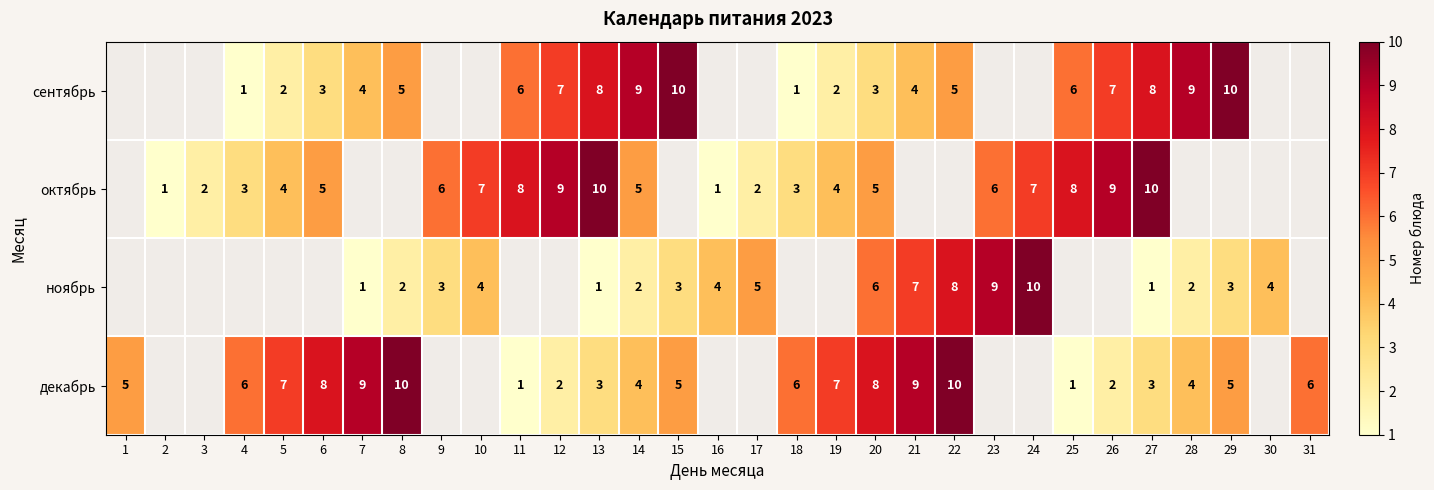

The value of сентябрь at 25 is 10. True or false?

False